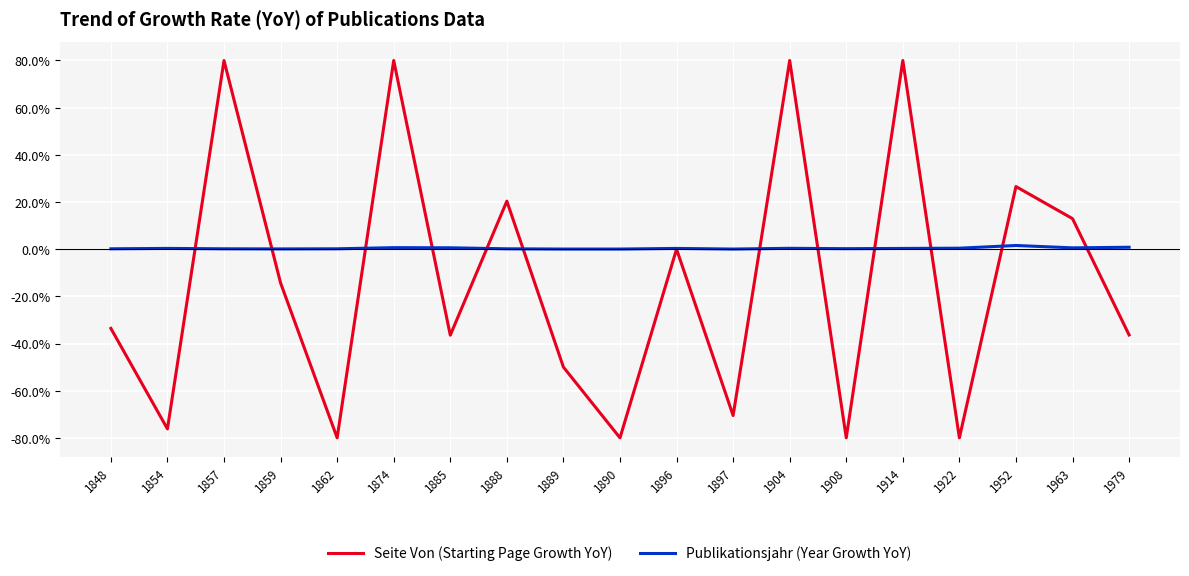

What is the minimum value for Seite Von (Starting Page Growth YoY)?

-80.0